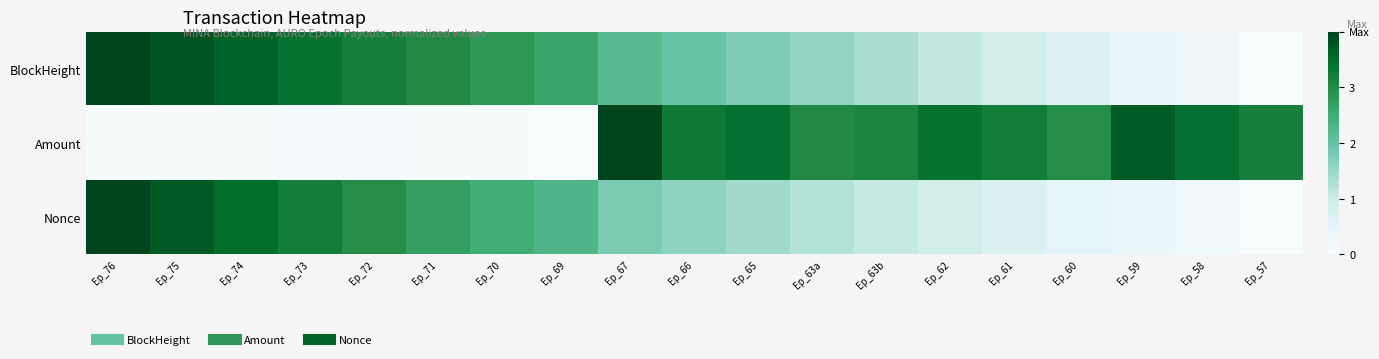

At how many categories does at least one series exceed 0?

19